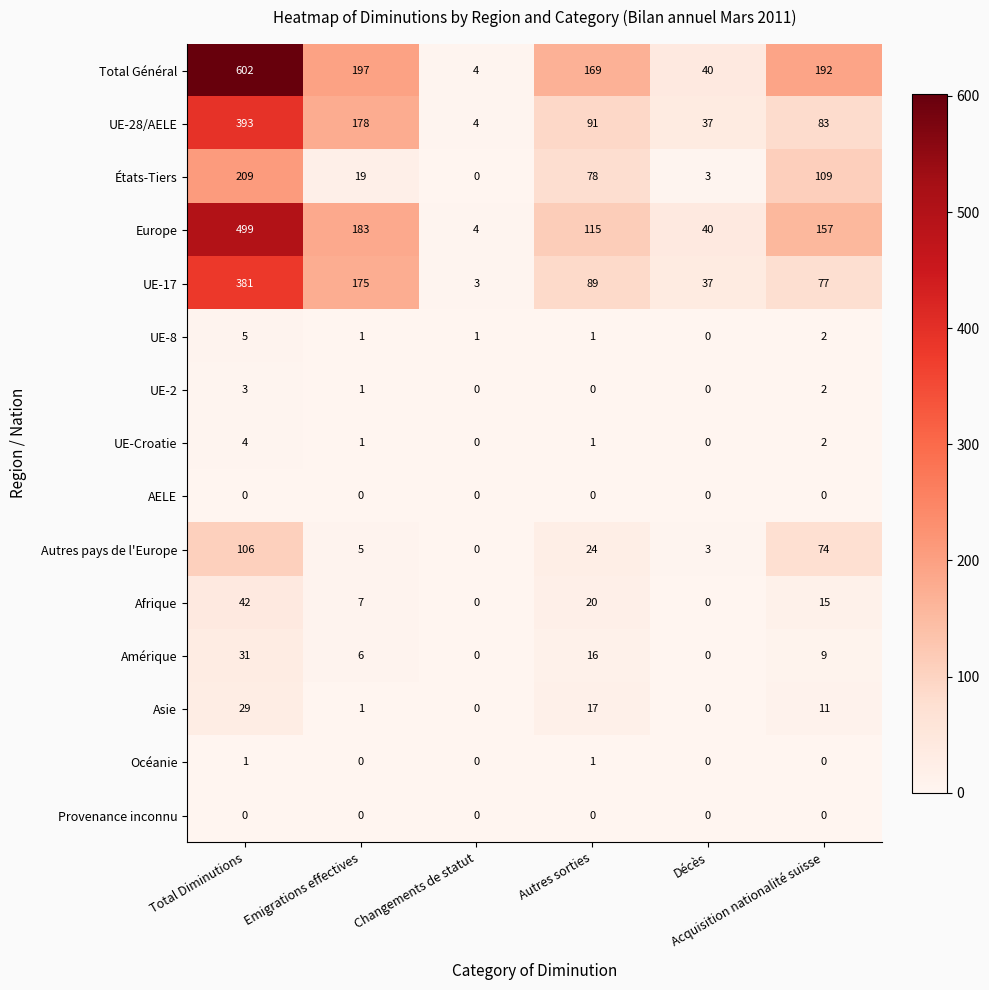

What is the highest value of the UE-2 series?

3